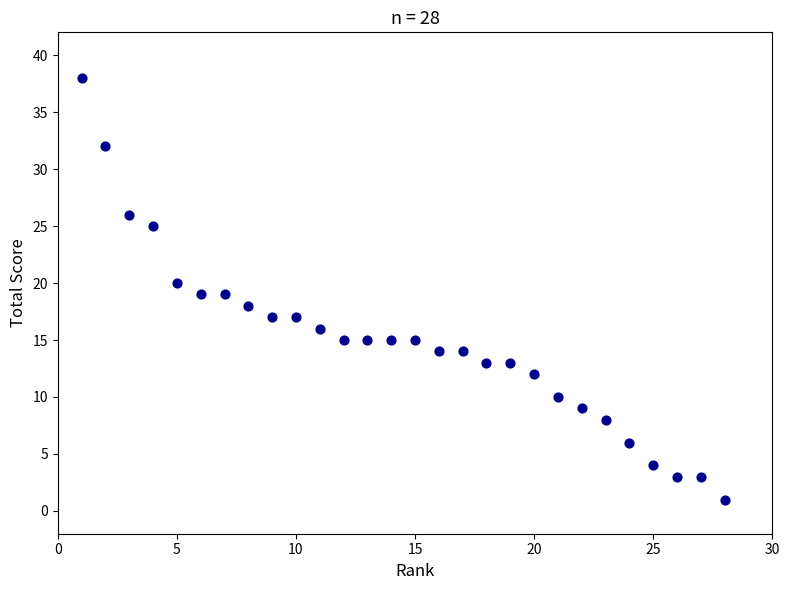

What is the range of Y values (max minus min)?

37